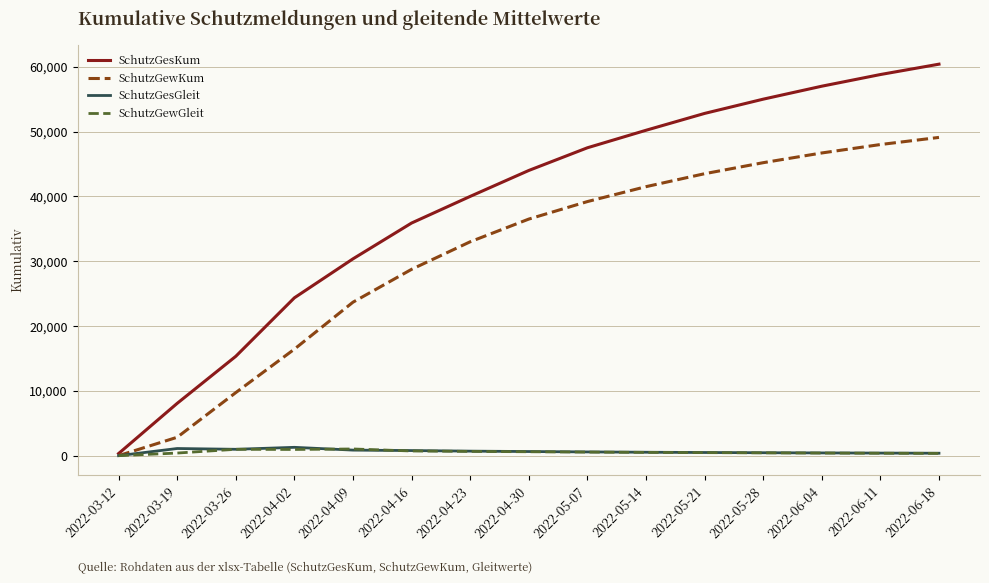

Is the value of SchutzGewGleit at 2022-06-18 greater than the value of SchutzGesKum at 2022-06-18?

No